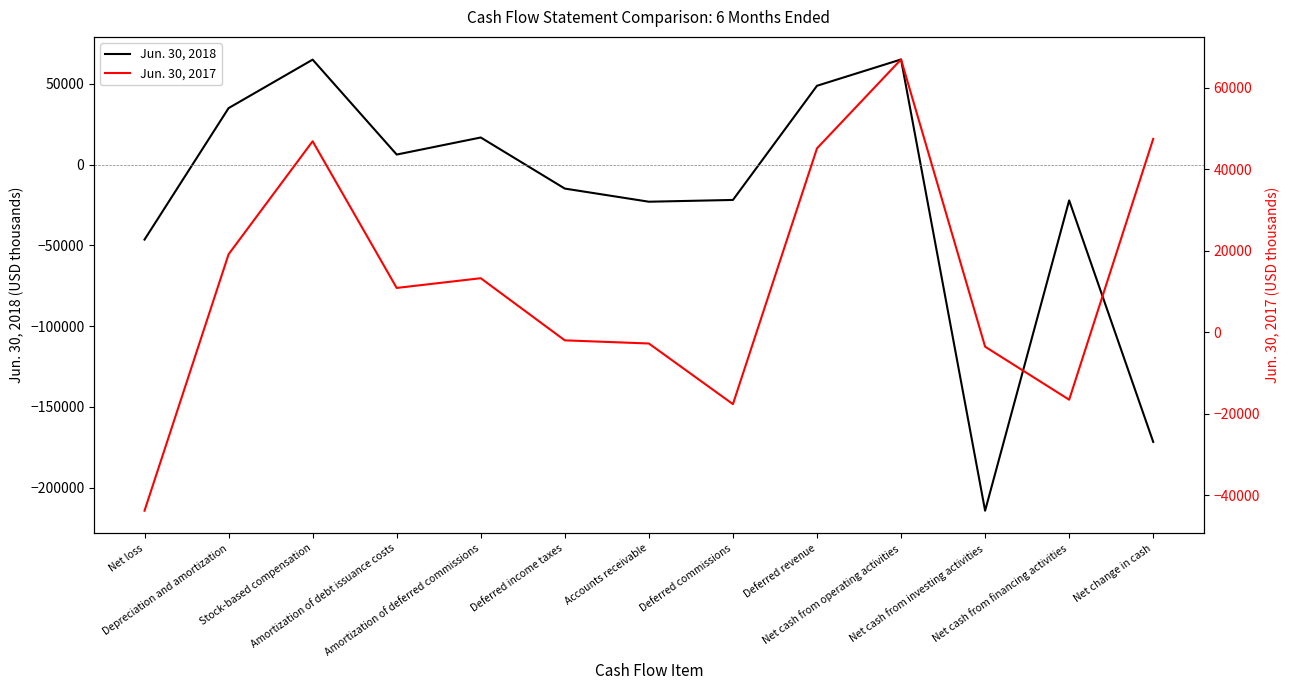

List the labels in order of Jun. 30, 2018 value, smallest first.

Net cash from investing activities, Net change in cash, Net loss, Accounts receivable, Net cash from financing activities, Deferred commissions, Deferred income taxes, Amortization of debt issuance costs, Amortization of deferred commissions, Depreciation and amortization, Deferred revenue, Stock-based compensation, Net cash from operating activities